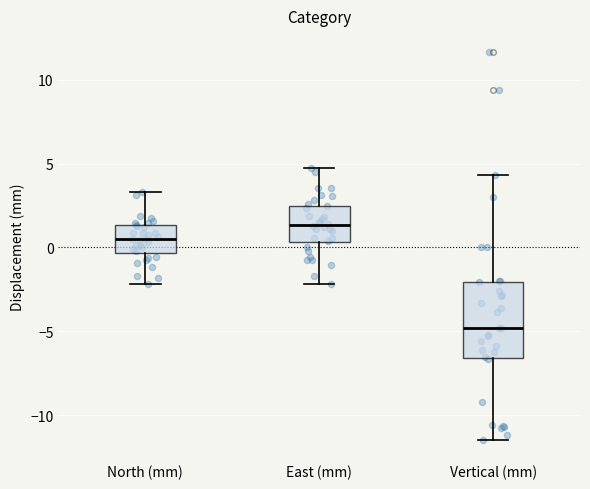

Which box has the highest median line?

East (mm)